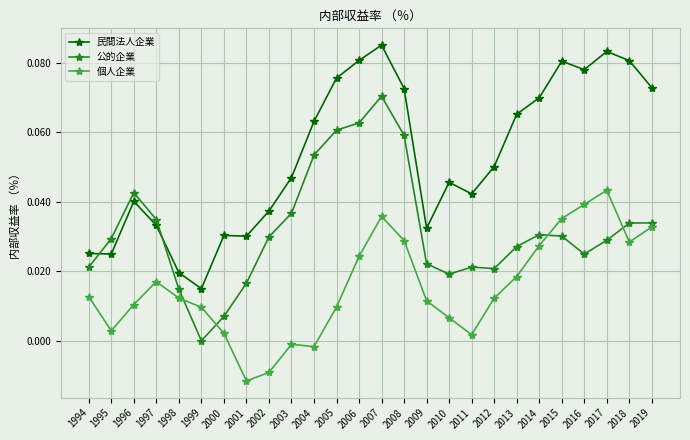

Which series changed the most between 2002 and 2007?

民間法人企業